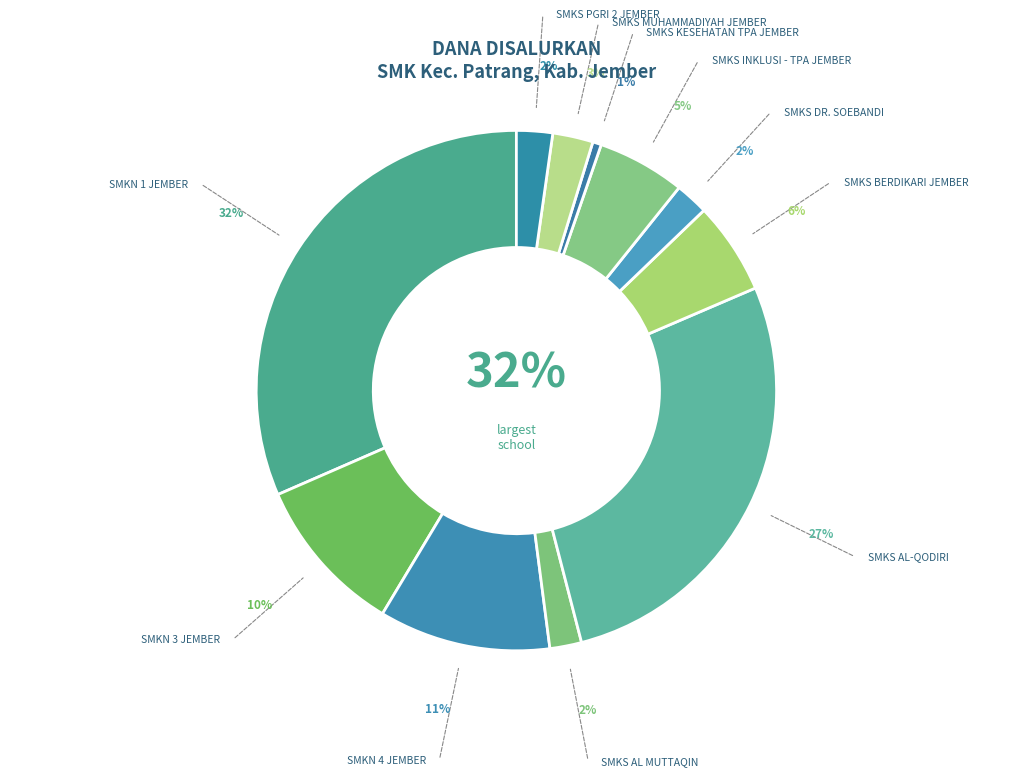

How many slices are in this pie chart?

11